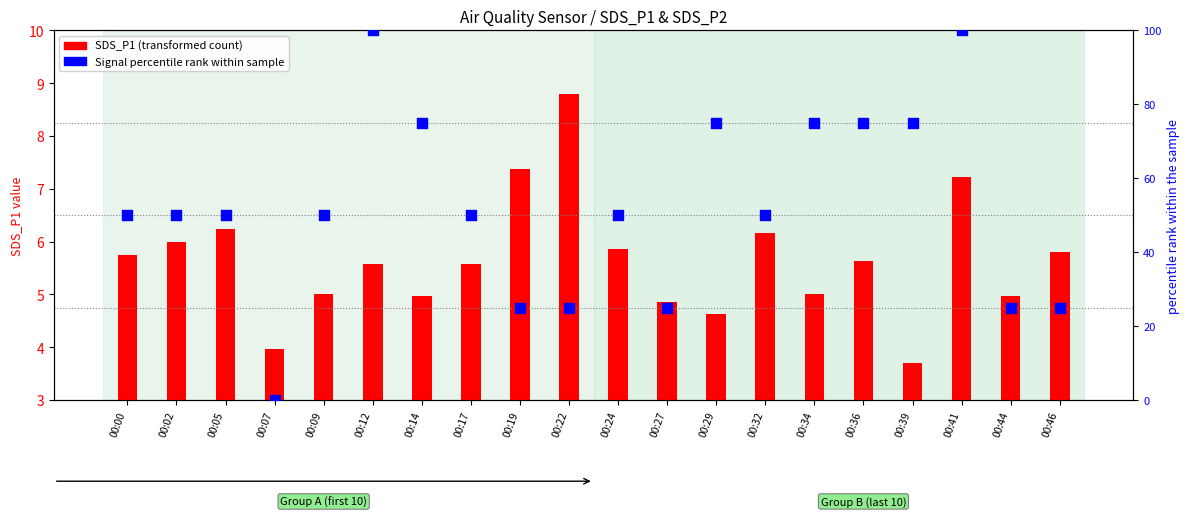

Which series has the widest spread of Y values?

Signal percentile rank